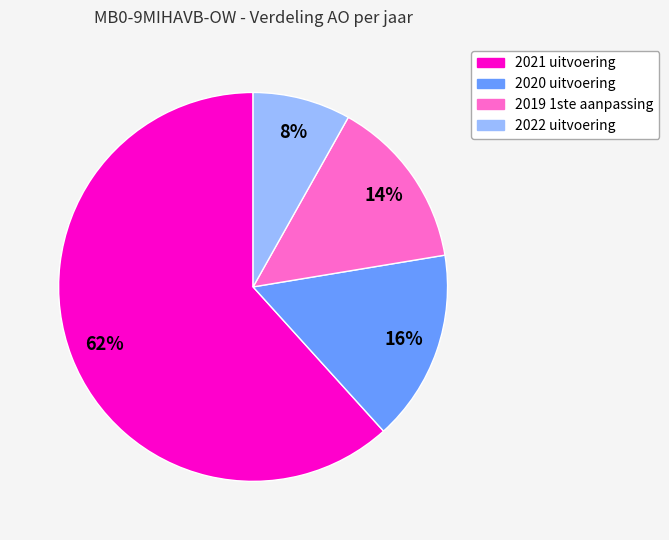

Is it true that 2020 uitvoering is 2% of the pie?

False